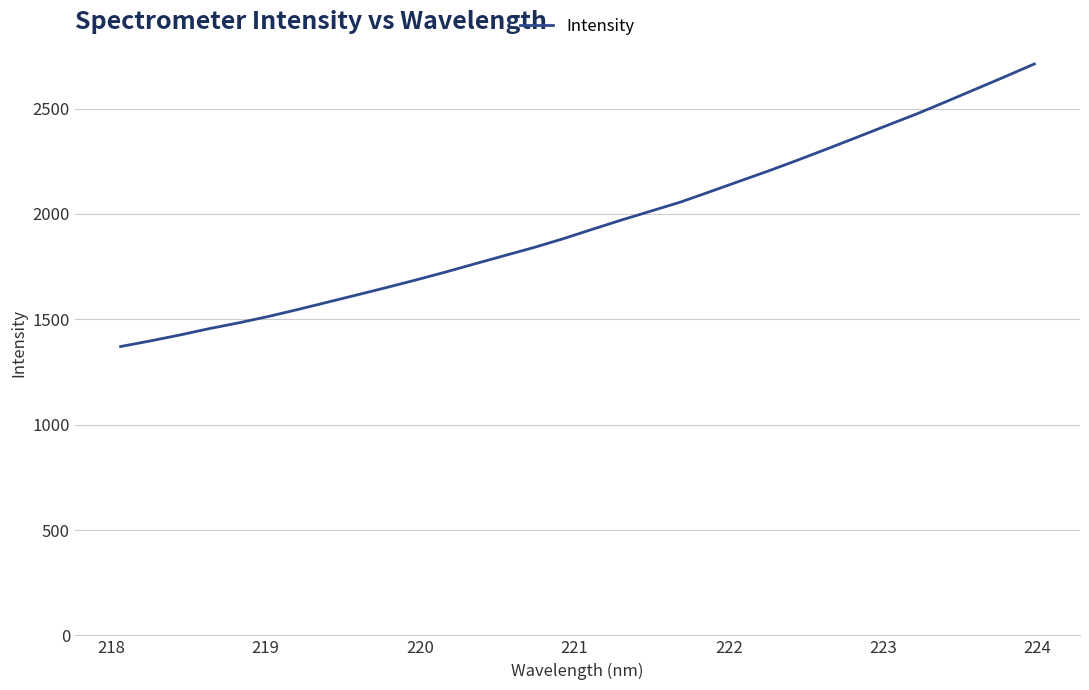

What is the greatest value displayed?

2712.0